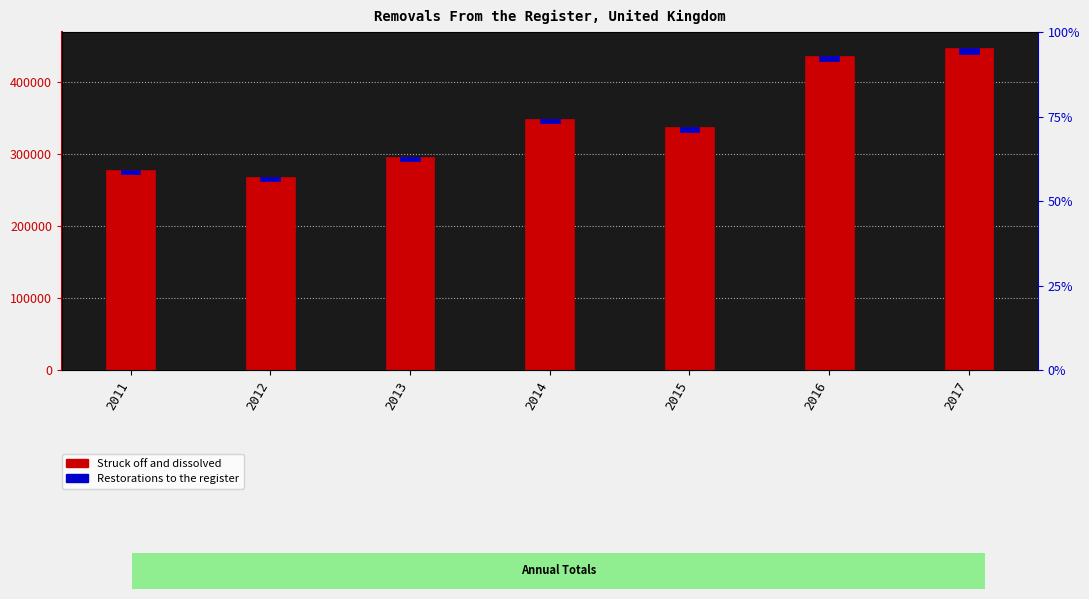

Is it true that Restorations to the register equals 8986 at 2011?

False